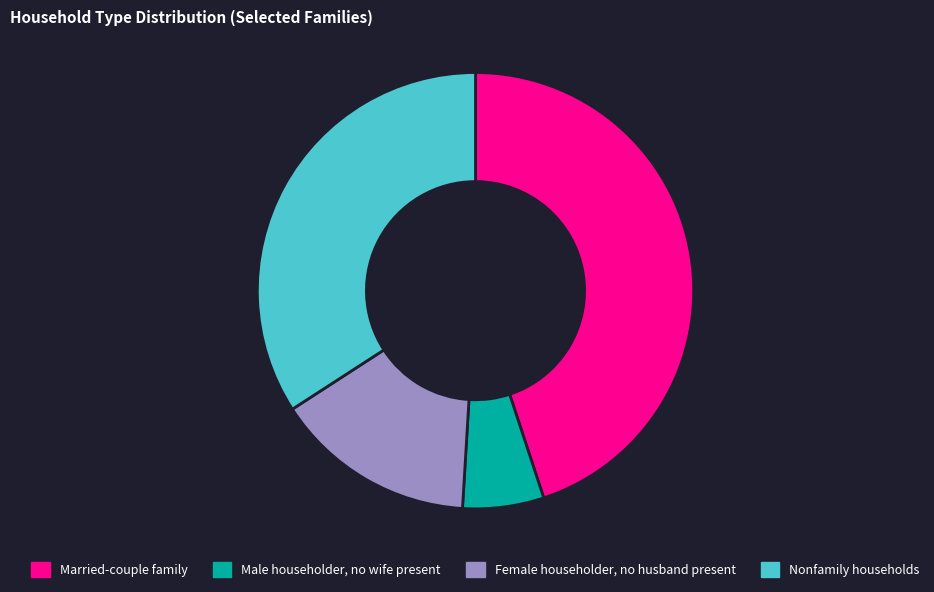

Combined, do Male householder, no wife present and Married-couple family account for over 50%?

Yes